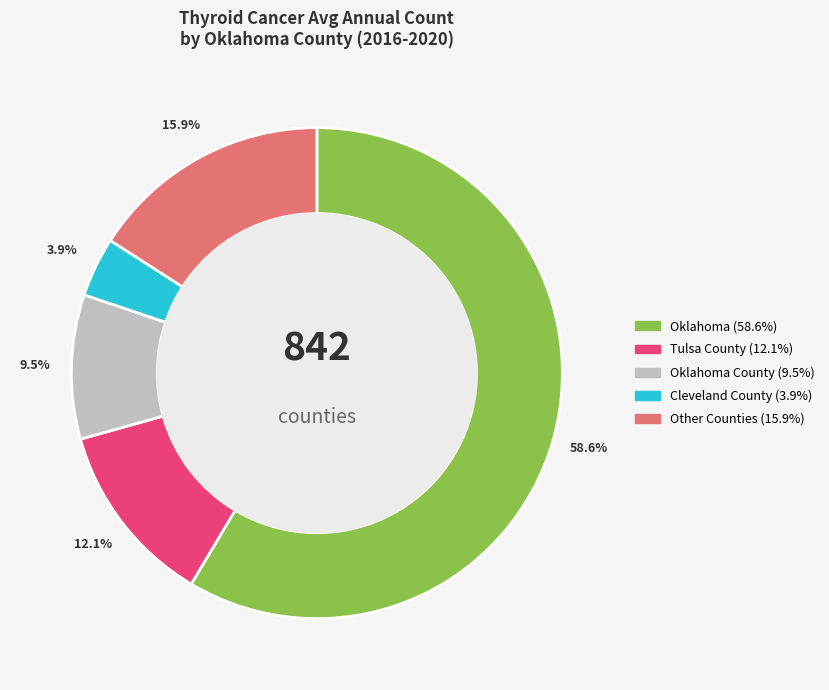

Is there any slice that represents more than half of the pie?

Yes